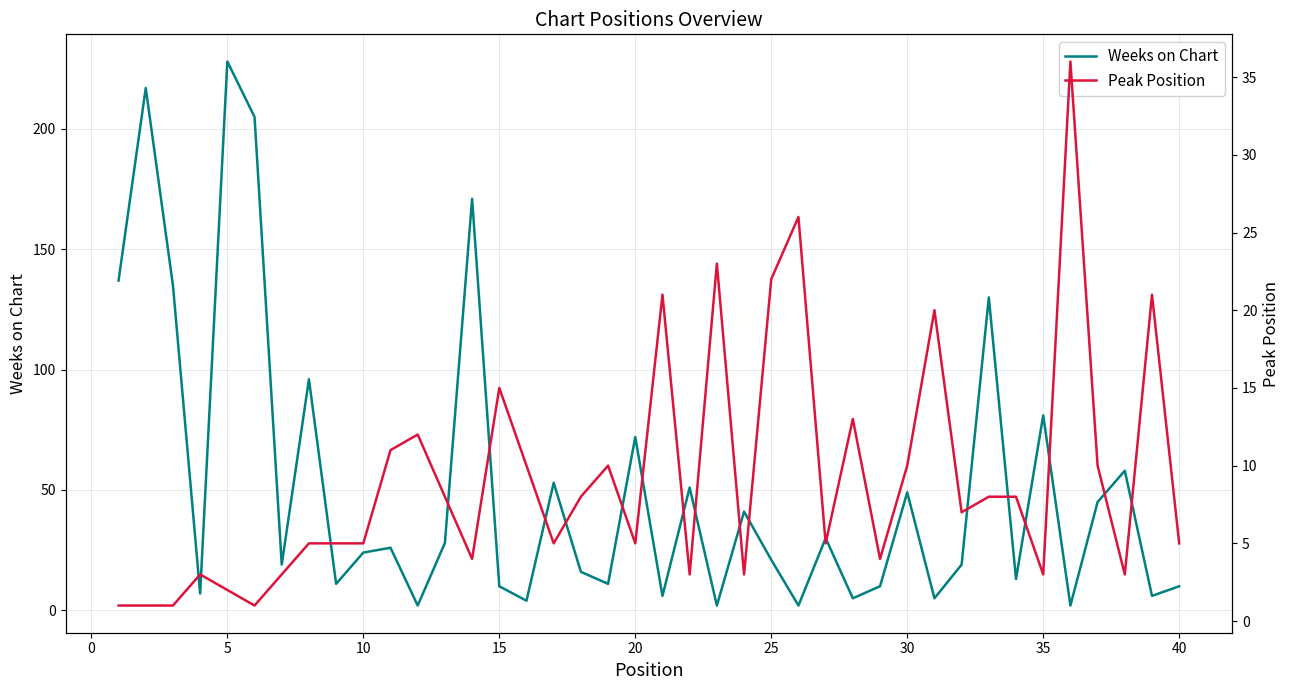

True or false: Weeks on Chart and Peak Position intersect in this chart.

True